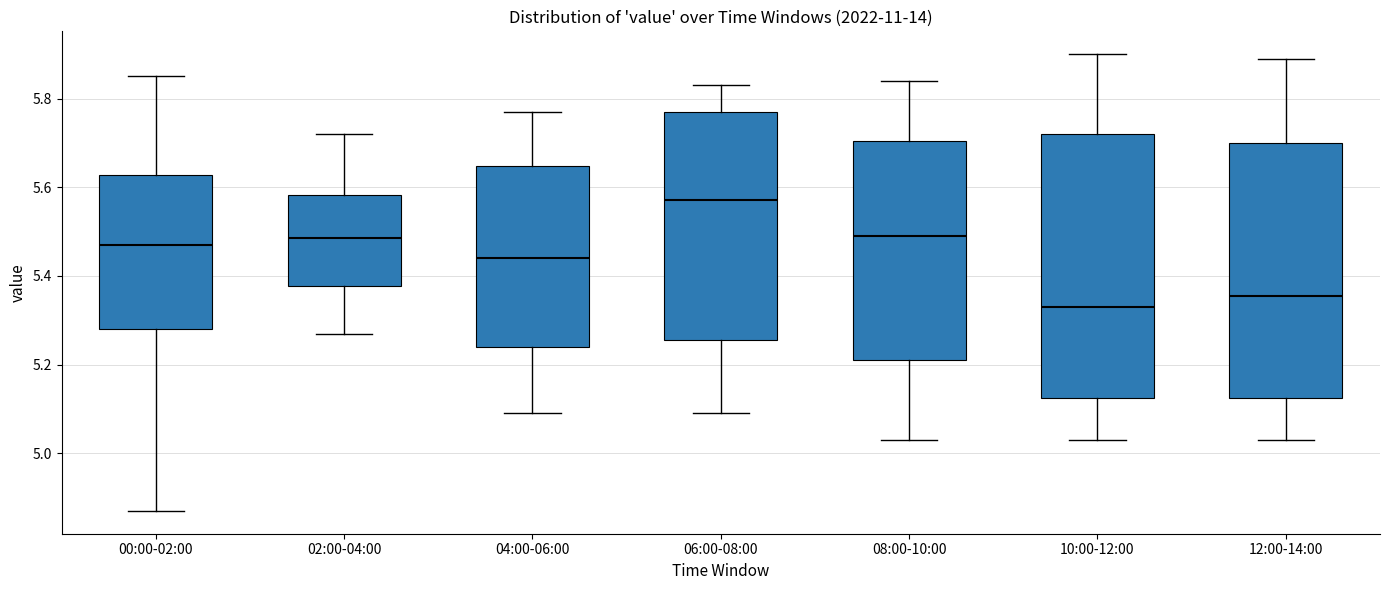

Which box's median line is the lowest?

10:00-12:00